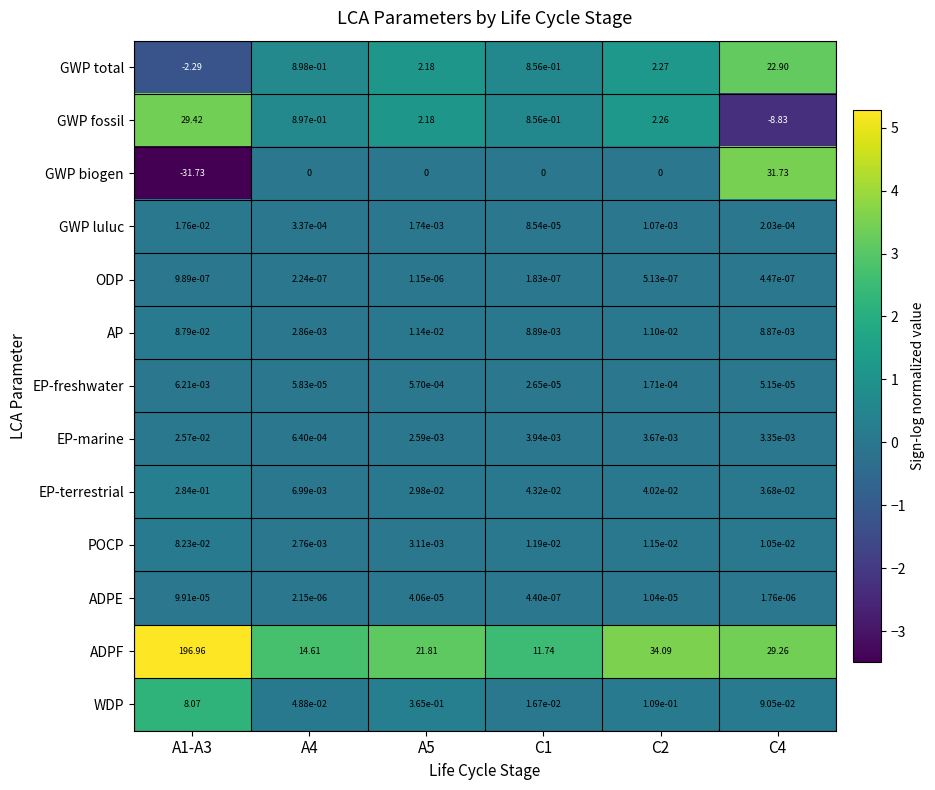

Count the number of categories in the chart.

6